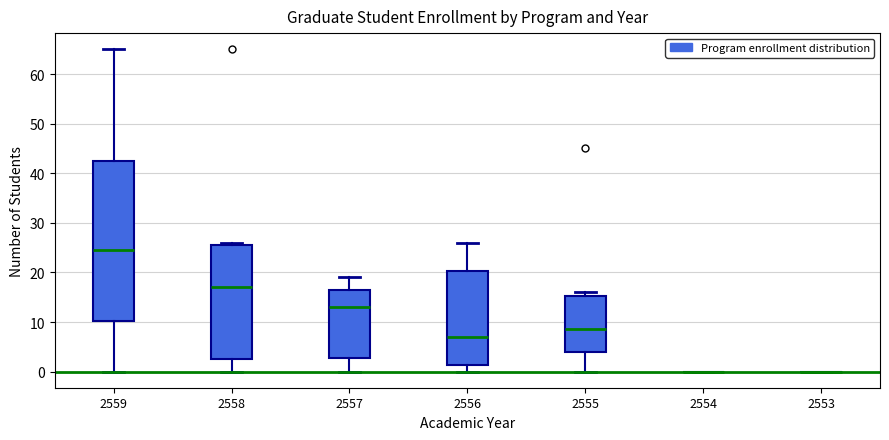

Where is the upper edge of the box at x = 2556 on the y-axis? The values are not printed on the chart, so give them approximately, as read against the axis.

20